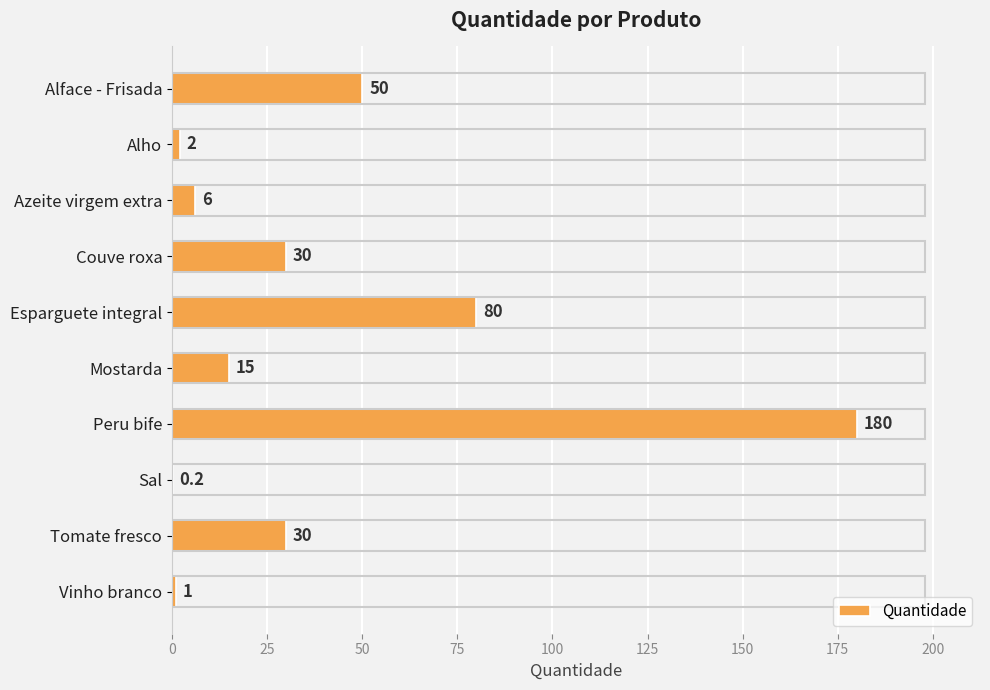

What is the sum of the values at Peru bife and Alho?

182.0